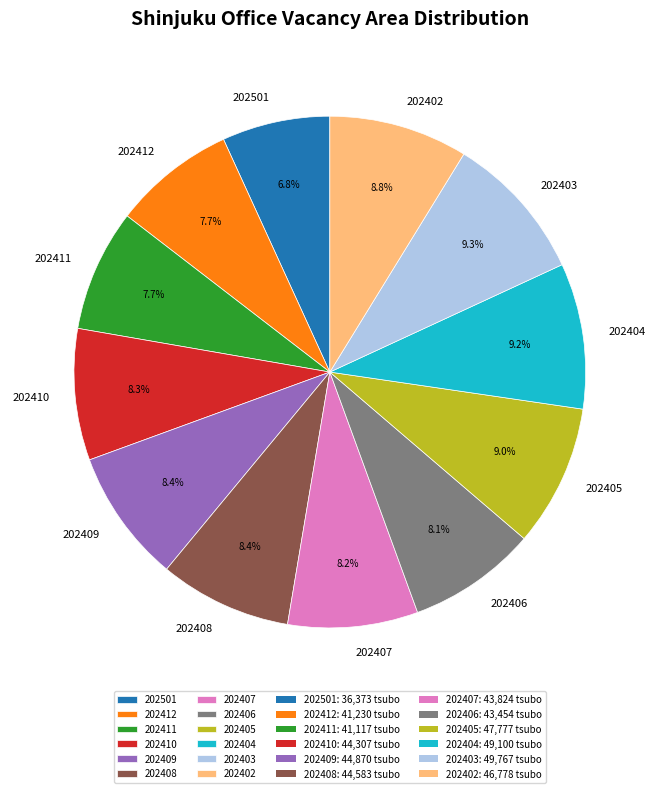

Approximately how many times larger is the value at 202407 compared to 202406?

1.0